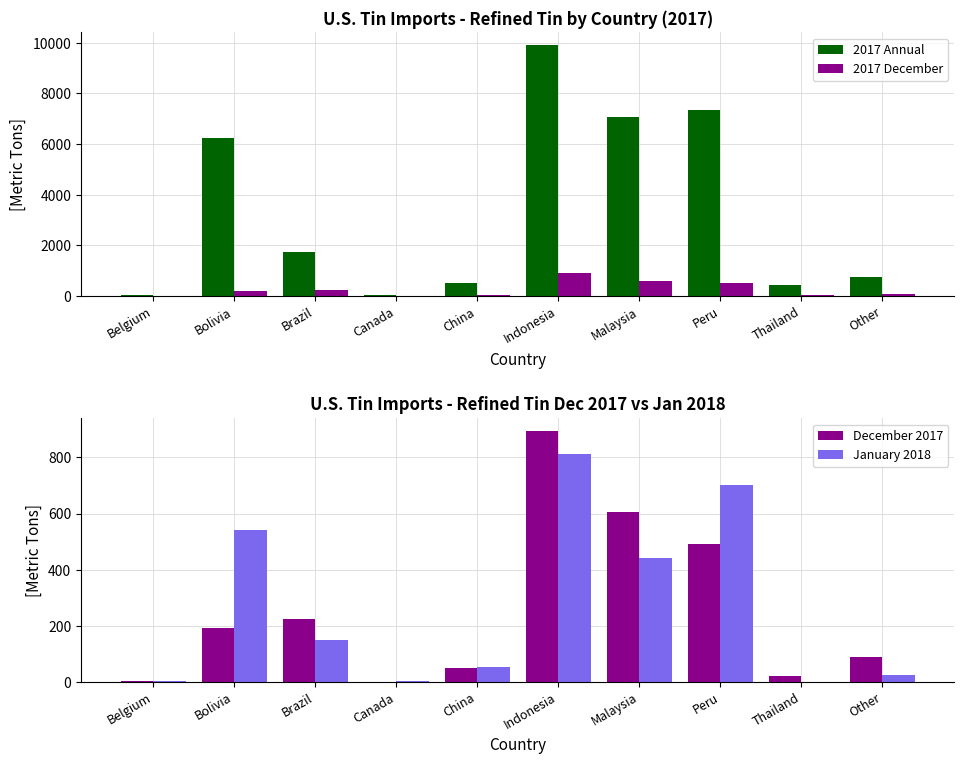

What is the value of the January 2018 bar at the 2nd from the left?

541